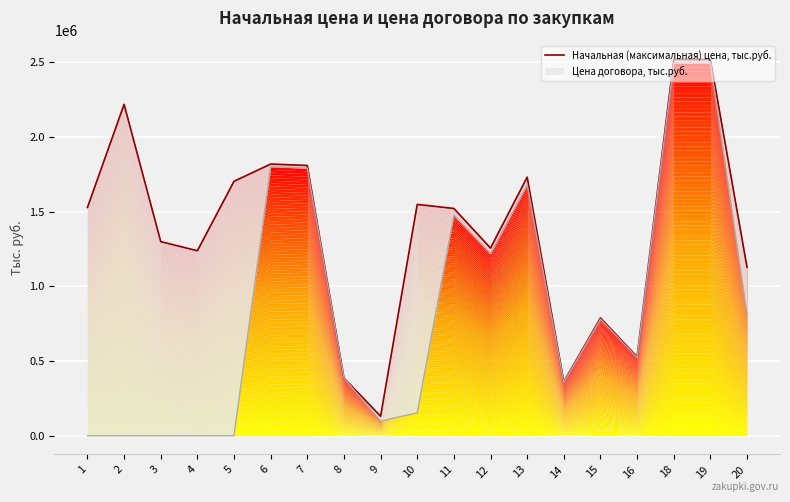

Reading left to right, transcribe all the data shown in this chart.

1528422.2	2219085.6	1299594.2	1238520.8	1703885.4	1819193.2	1809734.8	386166.7	130000.0	1548947.6	1521672.5	1256218.4	1731722.4	361057.8	788570.0	528358.1	2519579.6	2519576.6	1128011.0